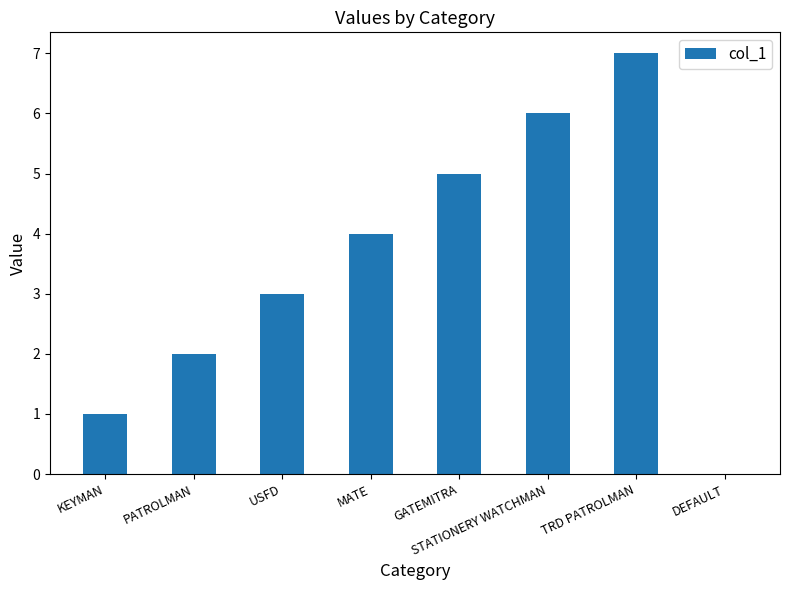

What is the change in value from KEYMAN to STATIONERY WATCHMAN?

+5